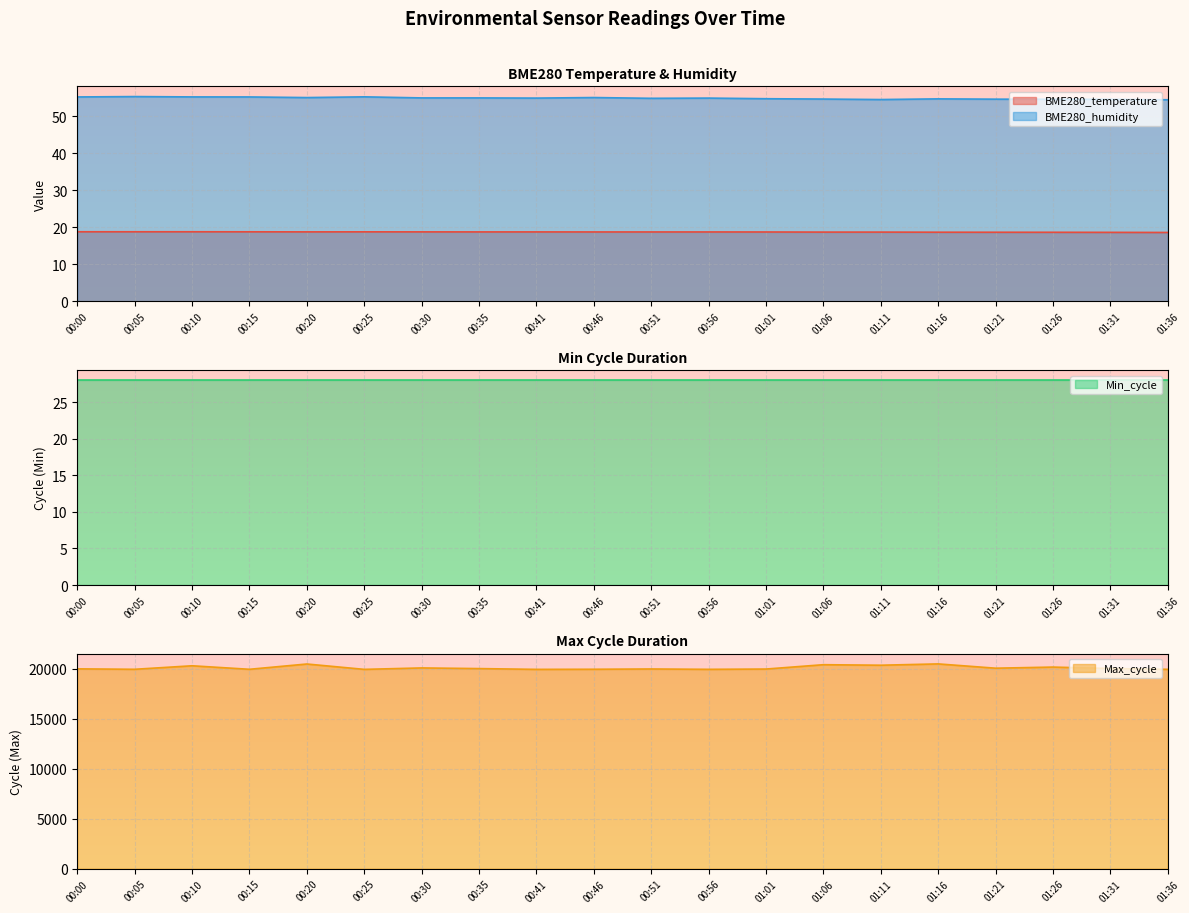

The value of Max_cycle at 00:05 is 19932.0. True or false?

True